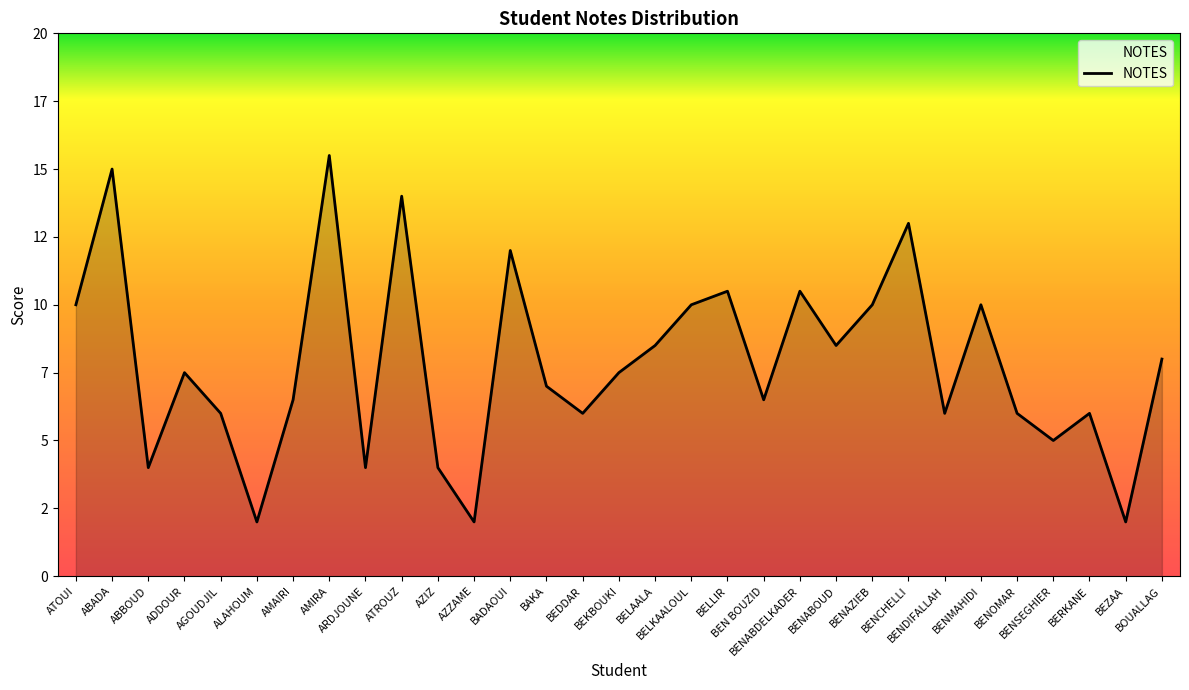

The chart shows a value of 6.0 at AGOUDJIL. True or false?

True